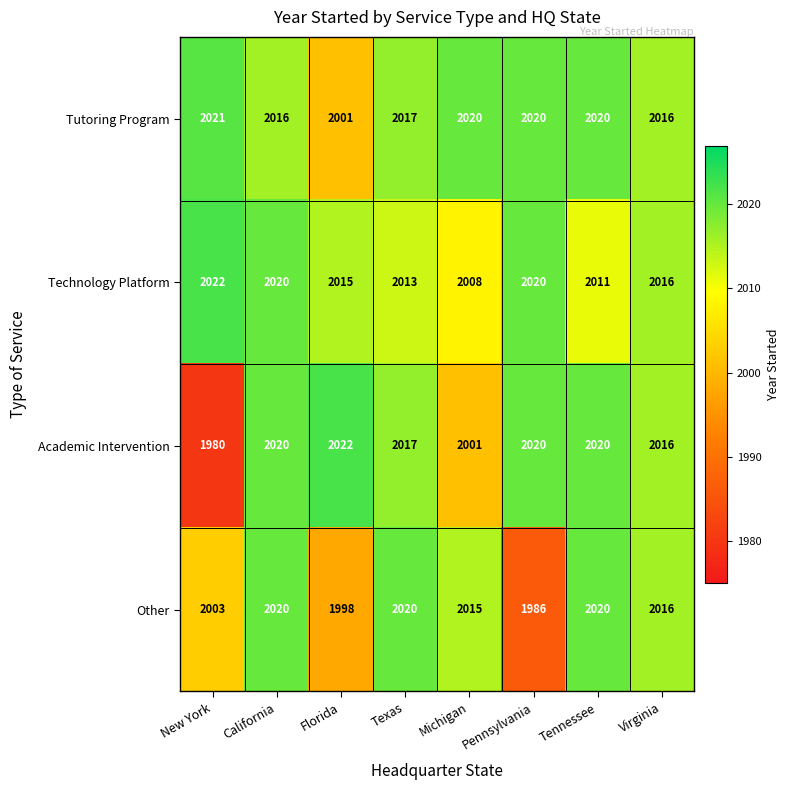

At how many categories does at least one series exceed 1984?

8